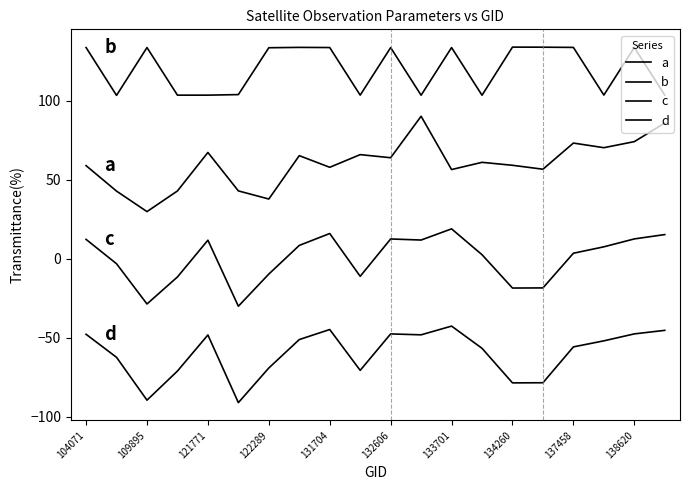

Does the chart have visible grid lines?

No